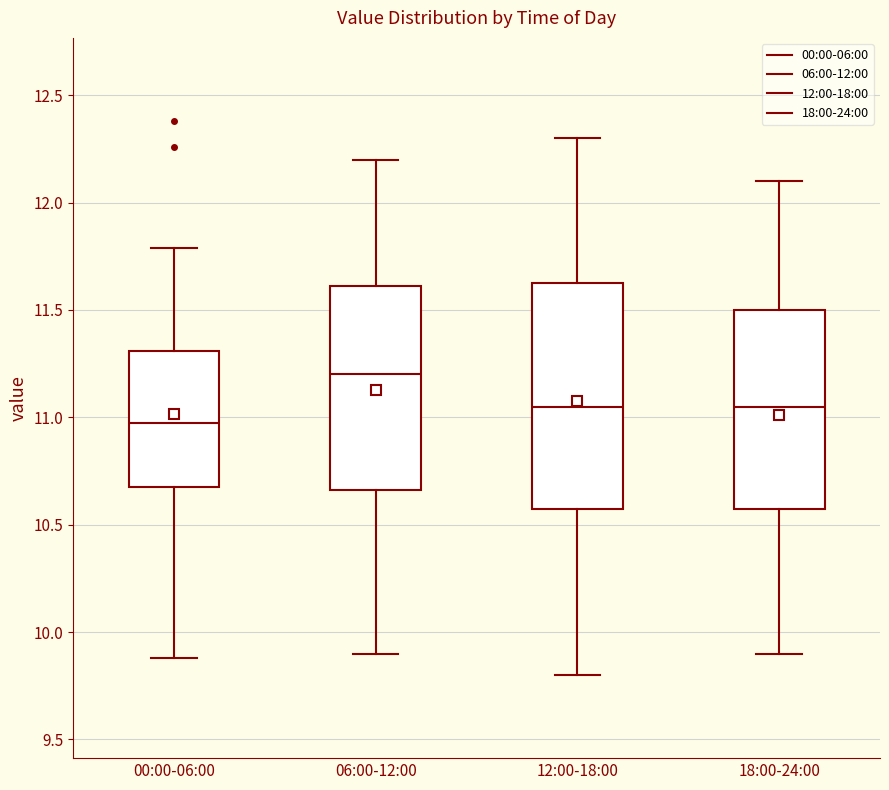

Reading left to right, transcribe this box plot: for each box, give where its median line is, the range the box spans, and where its two whiskers end, as read against the y-axis. The values are not printed on the chart, so give them approximately, as read against the axis.

00:00-06:00: median 11.00, box 10.70 to 11.30, whiskers 9.90 to 11.80
06:00-12:00: median 11.20, box 10.65 to 11.60, whiskers 9.90 to 12.20
12:00-18:00: median 11.05, box 10.60 to 11.65, whiskers 9.80 to 12.30
18:00-24:00: median 11.05, box 10.60 to 11.50, whiskers 9.90 to 12.10